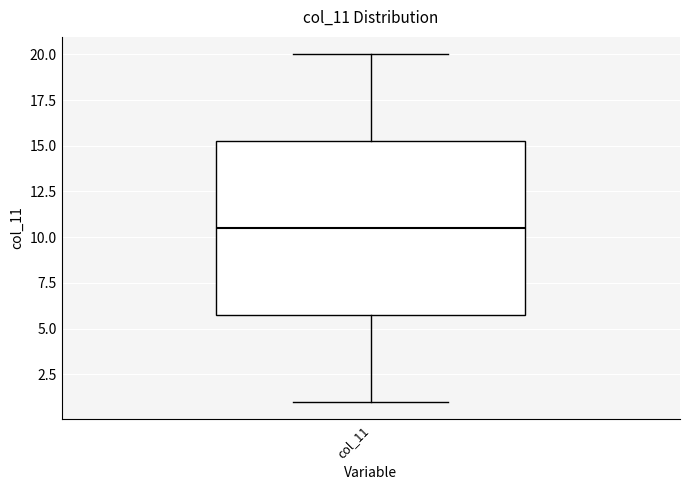

Read this box plot against the y-axis: the position of the median line, the range covered by the box, and the ends of both whiskers. The values are not printed on the chart, so give them approximately, as read against the axis.

median 10.5, box 6.0 to 15.5, whiskers 1.0 to 20.0